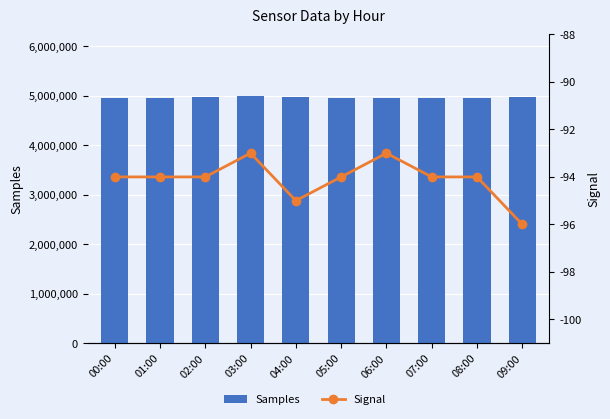

What are all the series names shown in the legend?

Samples, Signal